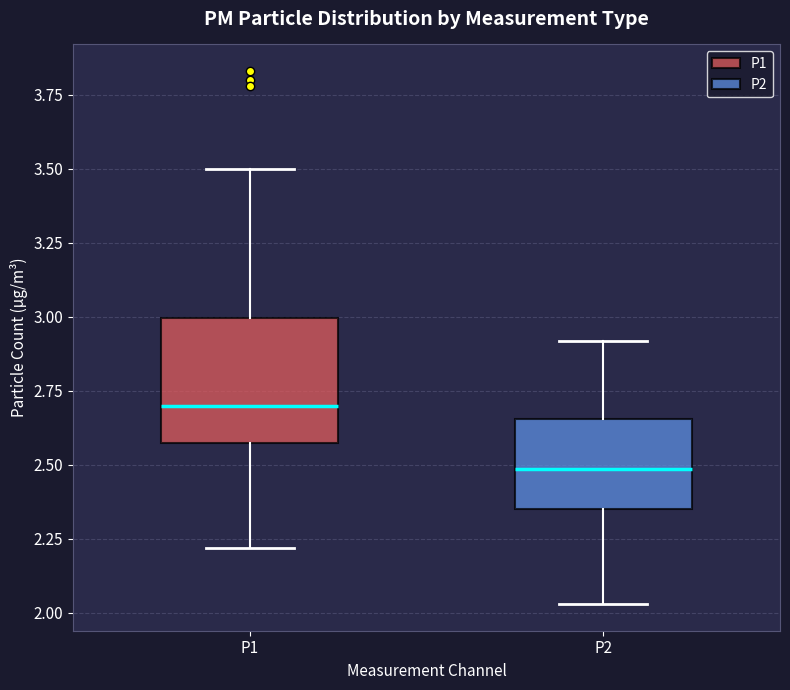

Which box is the tallest, from its lower edge to its upper edge?

P1